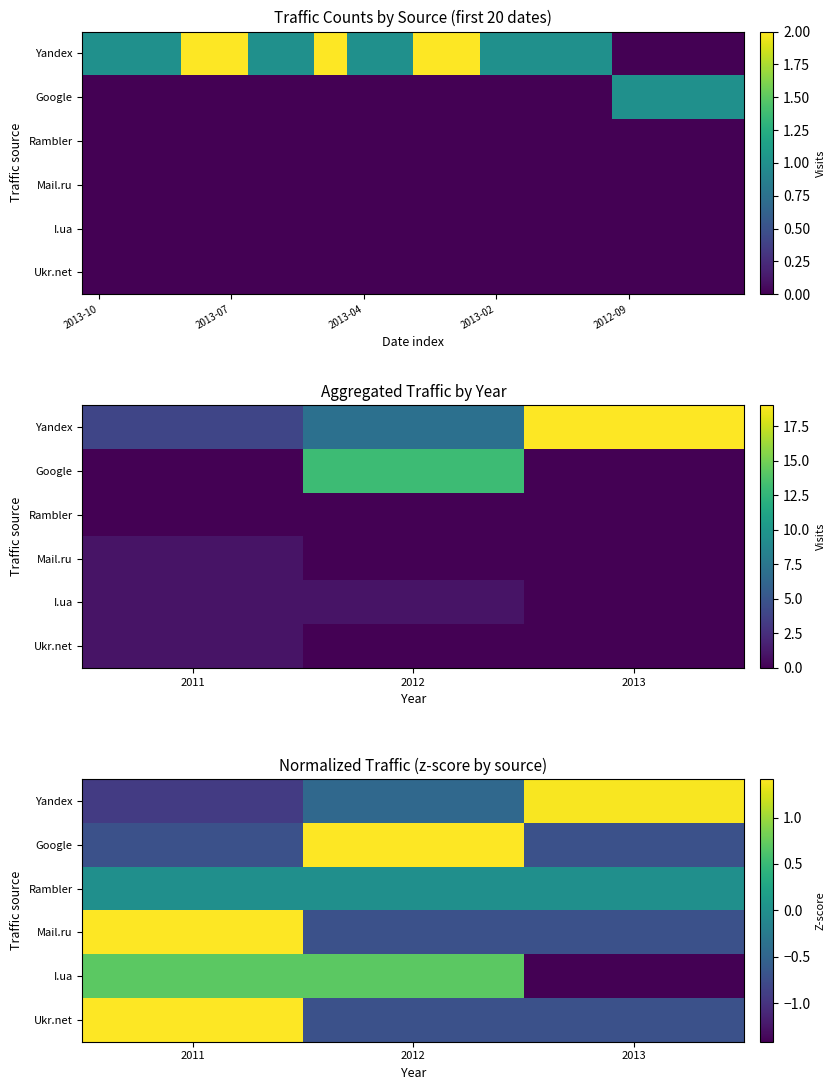

How many data points in Google are above 0?

1